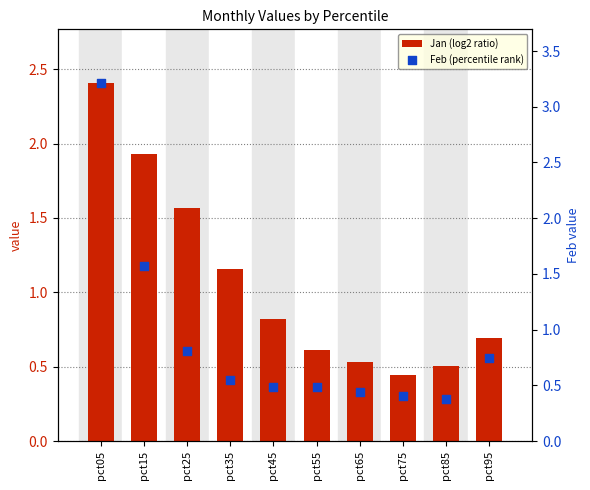

Which series has the largest total across all categories?

Jan (log2 ratio)